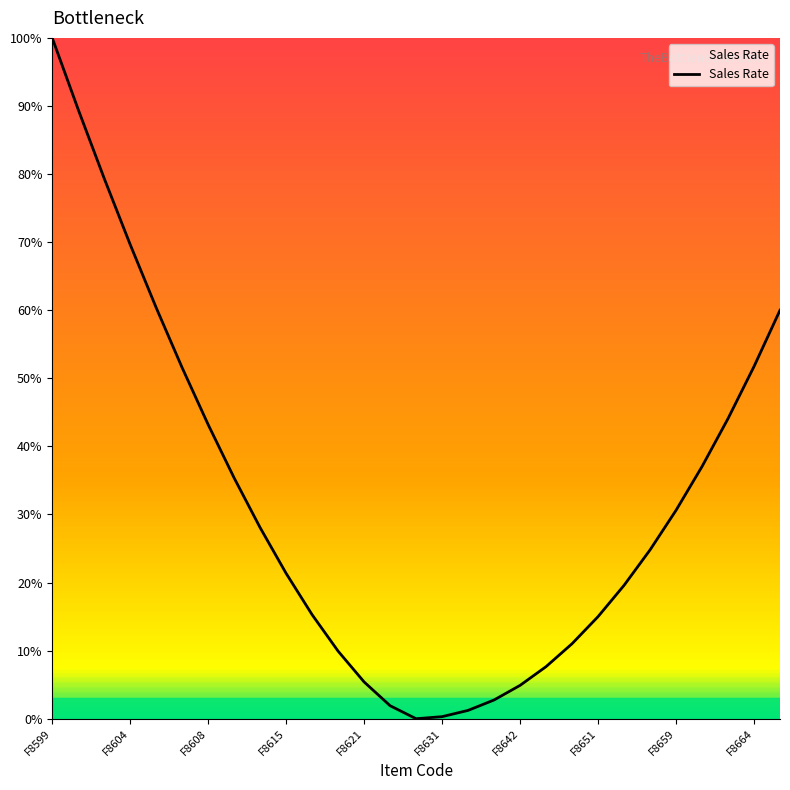

What is the difference between the maximum and minimum values?

100.0